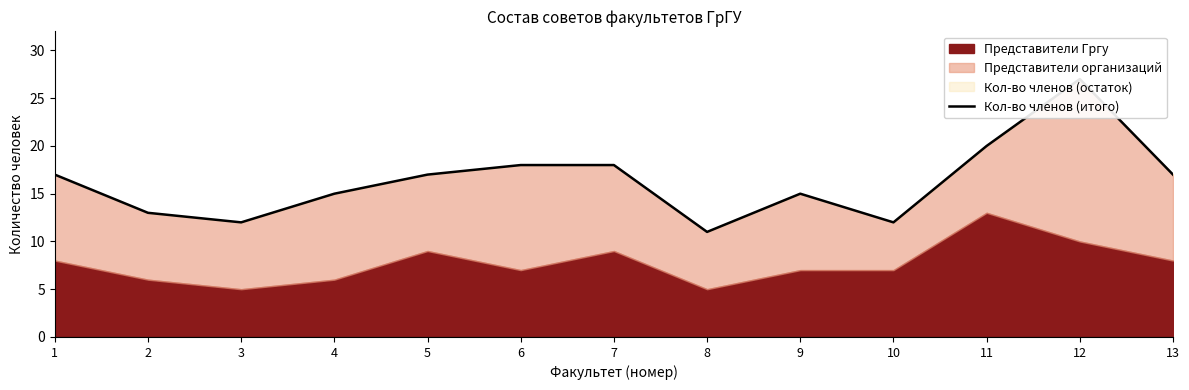

Rank the categories by value from highest to lowest.

12, 11, 6, 7, 1, 5, 13, 4, 9, 2, 3, 10, 8